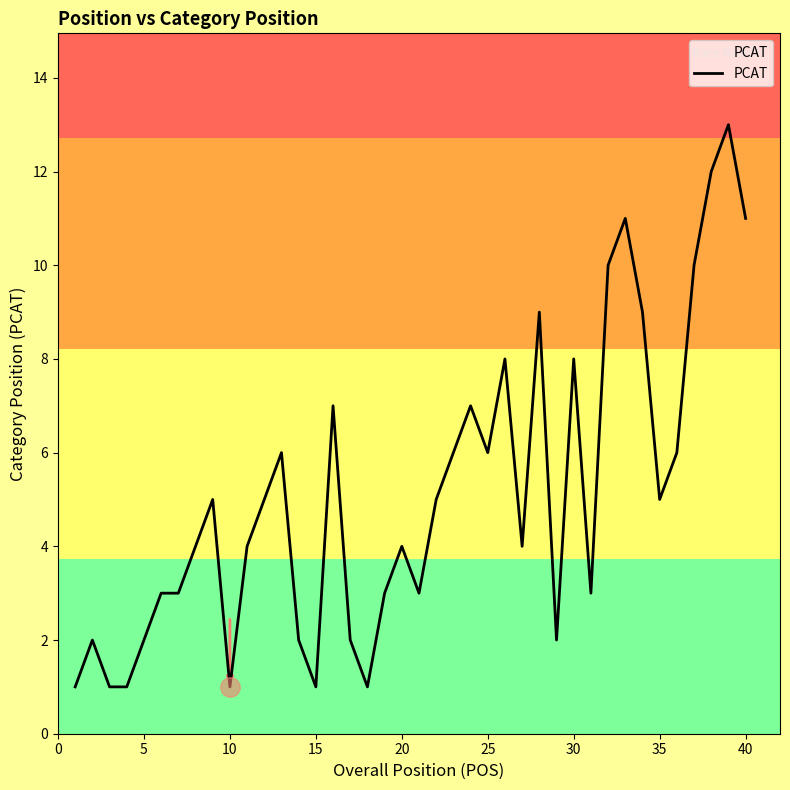

What is the greatest value displayed?

13